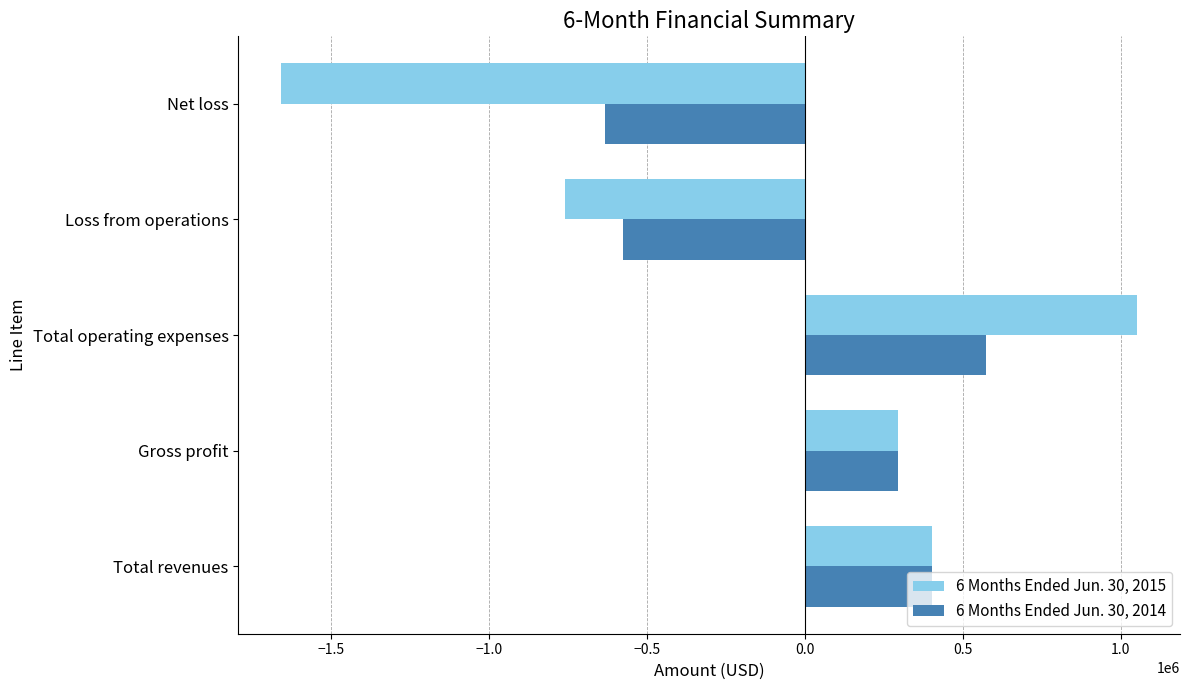

At which category is the sum across all series the highest?

Total operating expenses